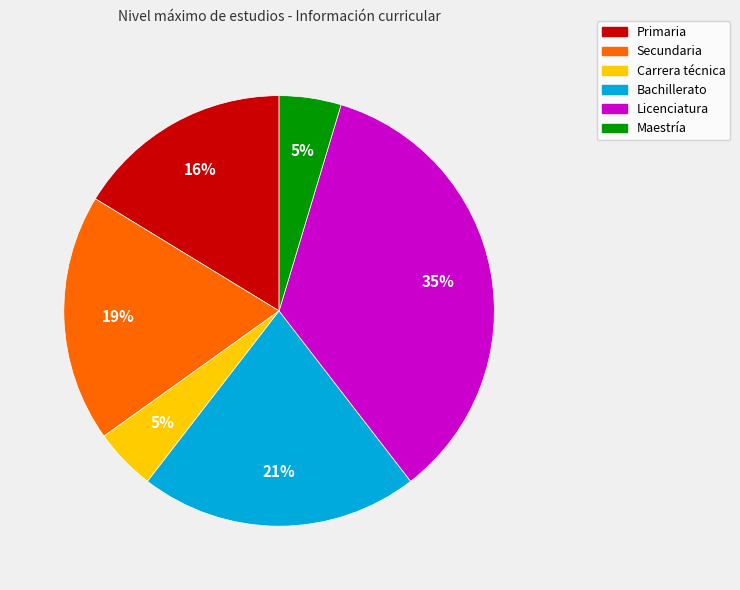

Is it true that Licenciatura is 35% of the pie?

True